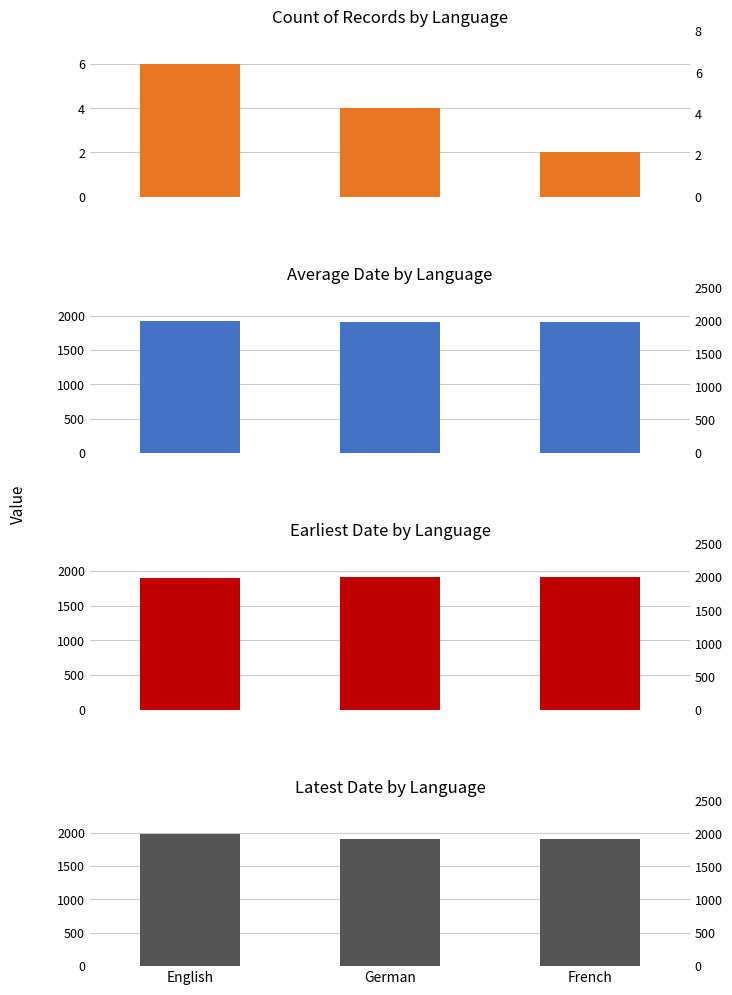

What is the difference between the maximum and second lowest values in the Count of Records by Language series?

2